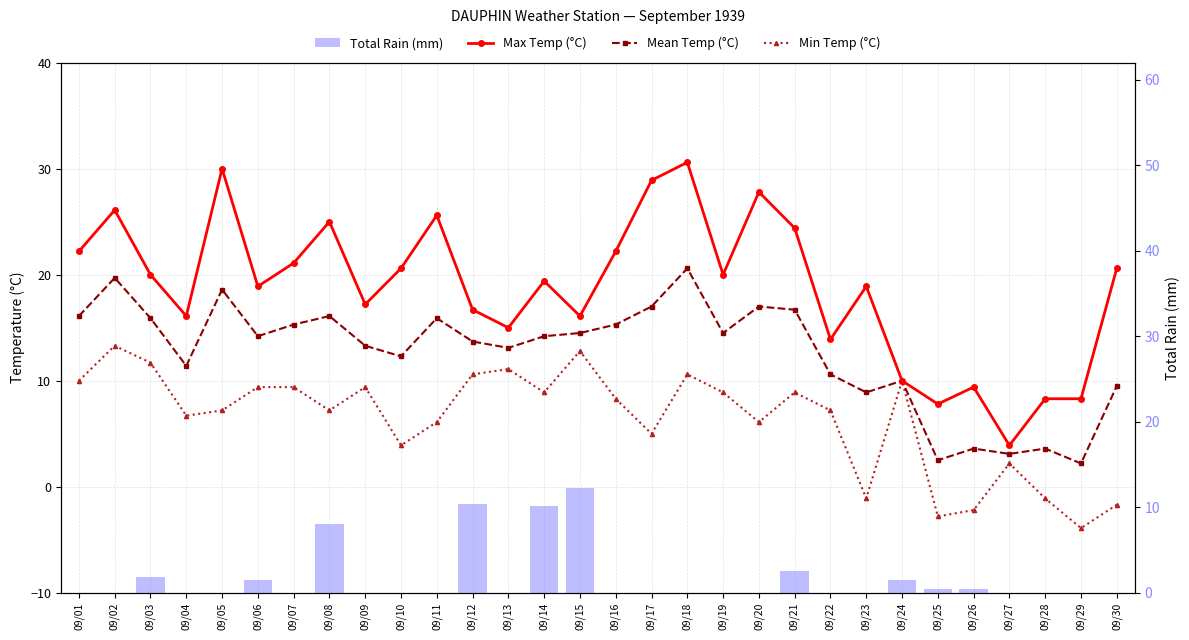

The Max Temp (°C) series shows 4.7 at 09/03. True or false?

False